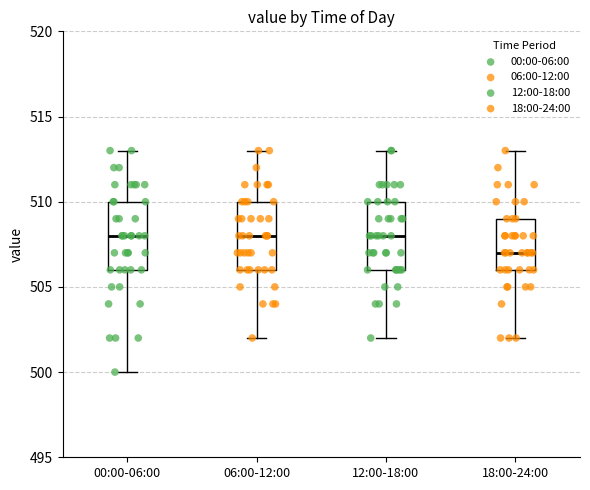

Reading left to right, transcribe this box plot: for each box, give where its median line is, the range the box spans, and where its two whiskers end, as read against the y-axis. The values are not printed on the chart, so give them approximately, as read against the axis.

00:00-06:00: median 508, box 506 to 510, whiskers 500 to 513
06:00-12:00: median 508, box 506 to 510, whiskers 502 to 513
12:00-18:00: median 508, box 506 to 510, whiskers 502 to 513
18:00-24:00: median 507, box 506 to 509, whiskers 502 to 513